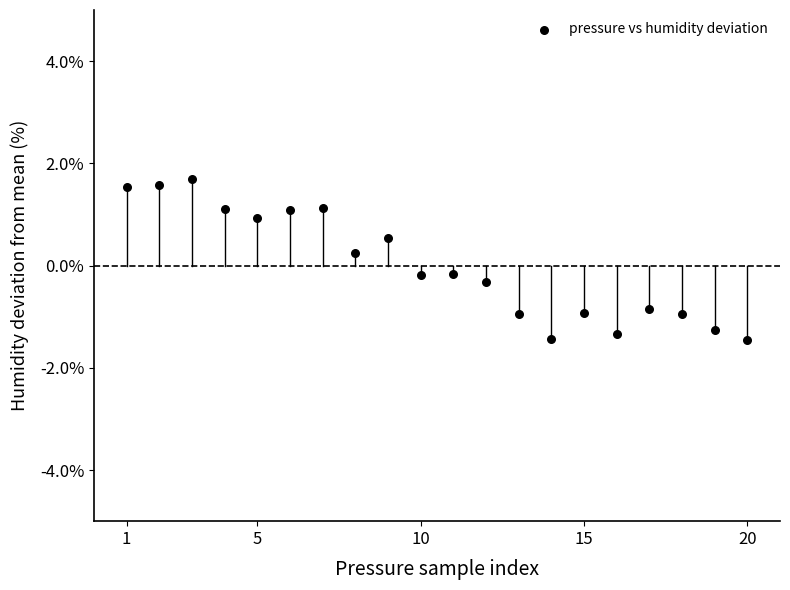

What is the range of X values (max minus min)?

19.0